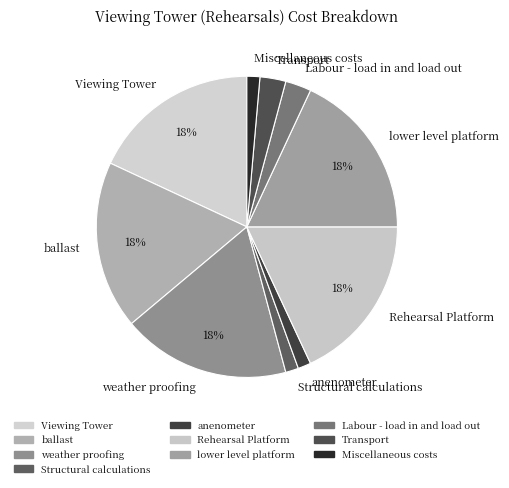

How many segments does this pie chart have?

10